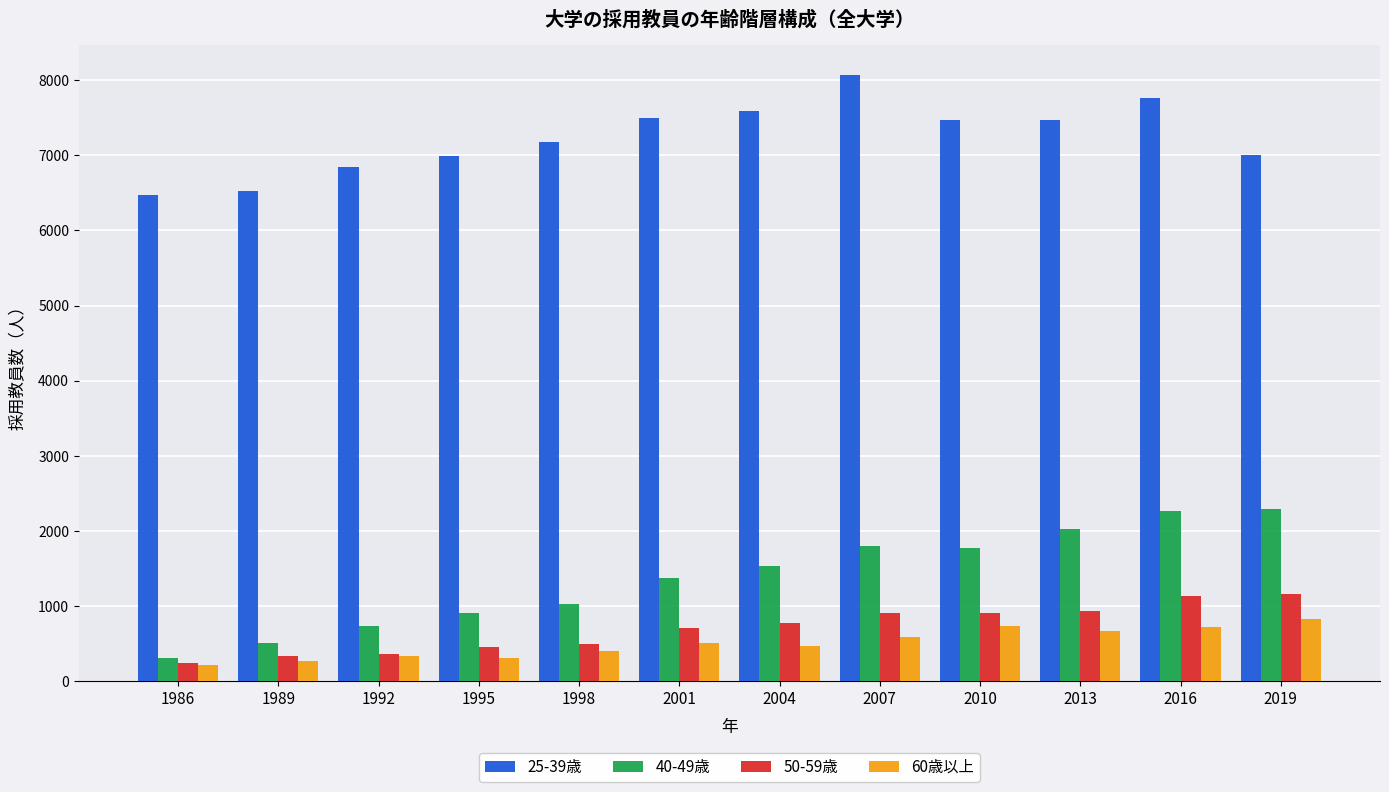

At how many categories does at least one series exceed 420?

12